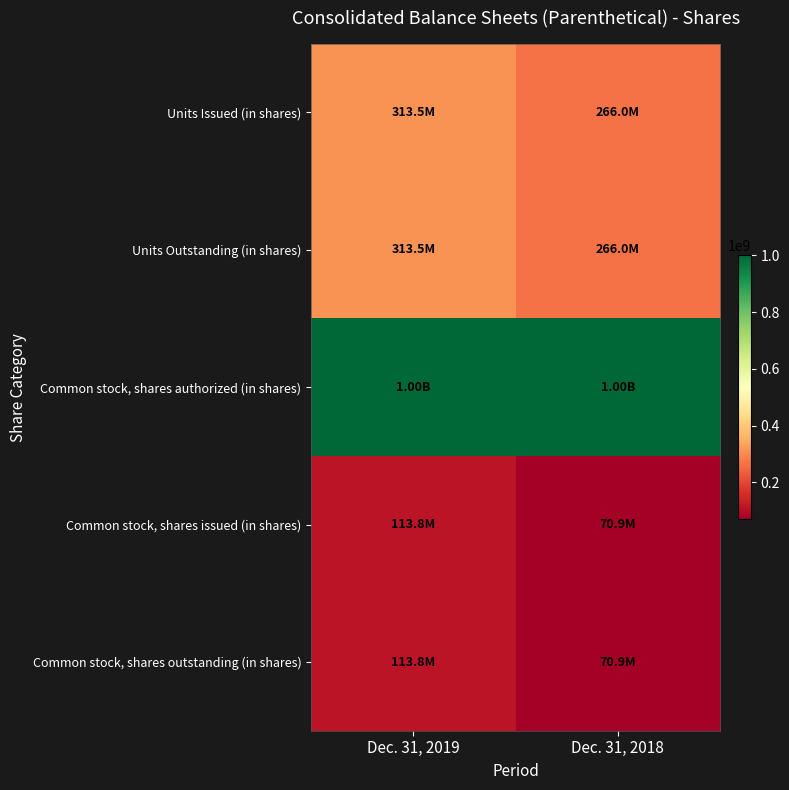

Rank the series at Dec. 31, 2019 from highest to lowest value.

Common stock, shares authorized (in shares), Units Issued (in shares), Units Outstanding (in shares), Common stock, shares issued (in shares), Common stock, shares outstanding (in shares)